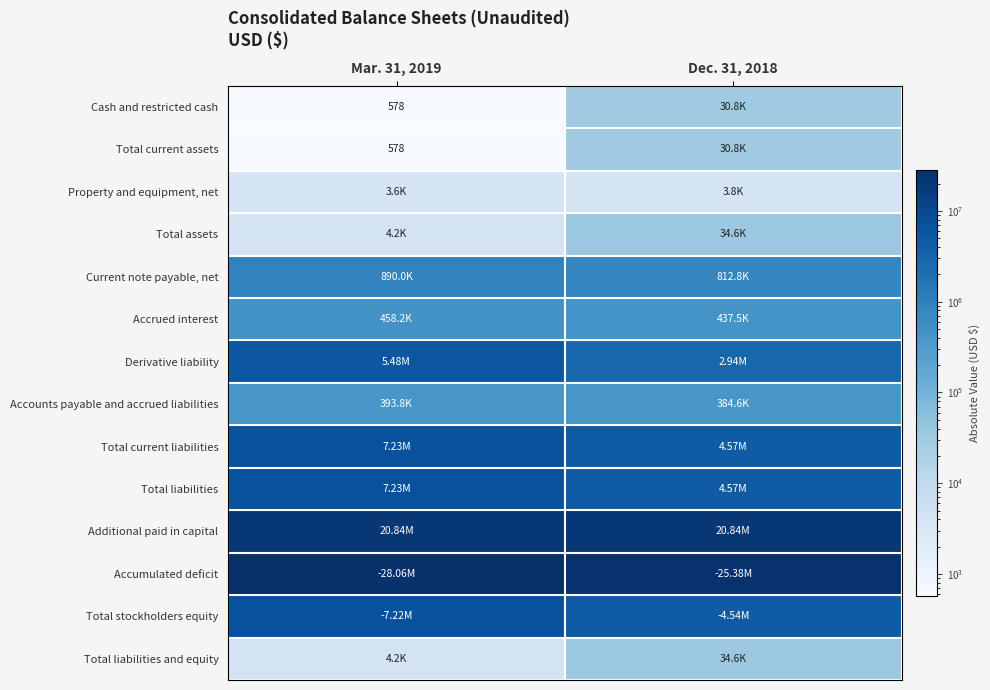

Between Mar. 31, 2019 and Dec. 31, 2018, which is larger?

Dec. 31, 2018